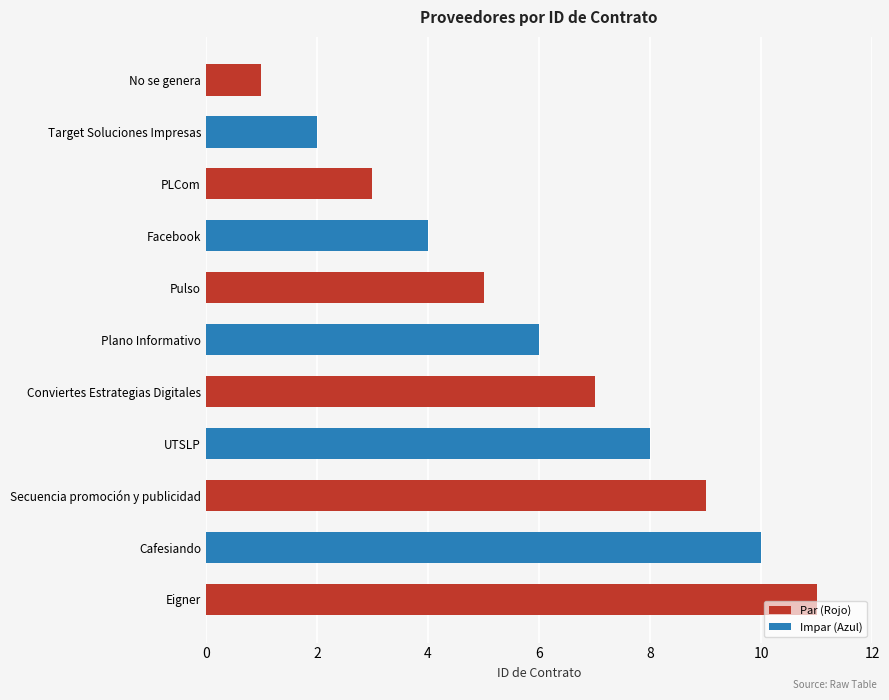

At which category does the chart reach its peak across all series?

Eigner